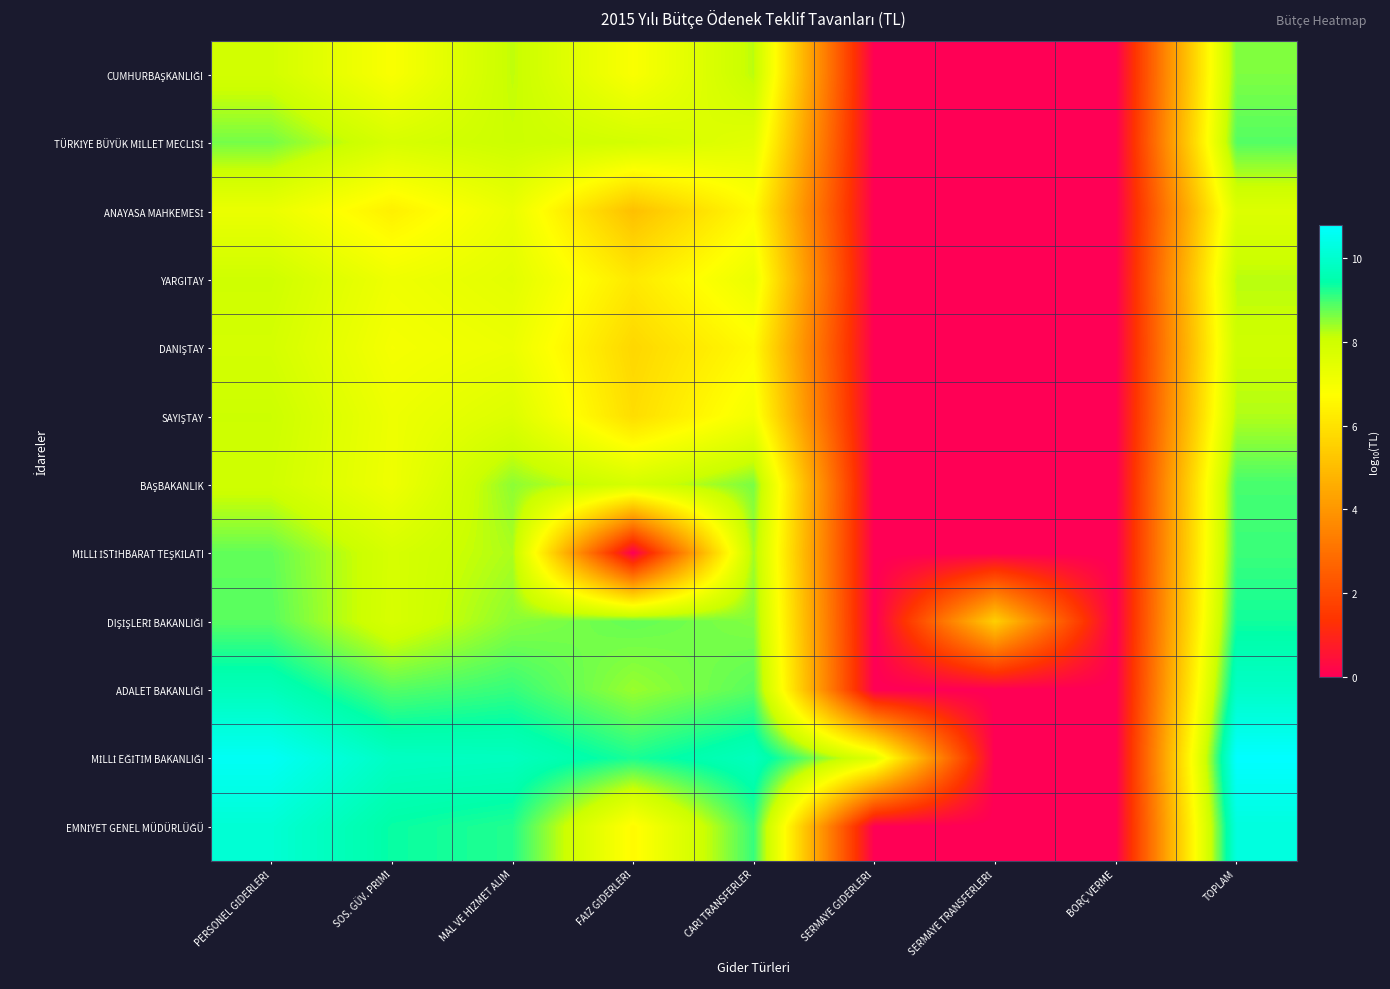

Rank the series by their maximum value, from lowest to highest.

ANAYASA MAHKEMESİ, DANIŞTAY, YARGITAY, SAYIŞTAY, CUMHURBAŞKANLIĞI, TÜRKİYE BÜYÜK MİLLET MECLİSİ, BAŞBAKANLIK, MİLLİ İSTİHBARAT TEŞKİLATI, DIŞİŞLERİ BAKANLIĞI, ADALET BAKANLIĞI, EMNİYET GENEL MÜDÜRLÜĞÜ, MİLLİ EĞİTİM BAKANLIĞI